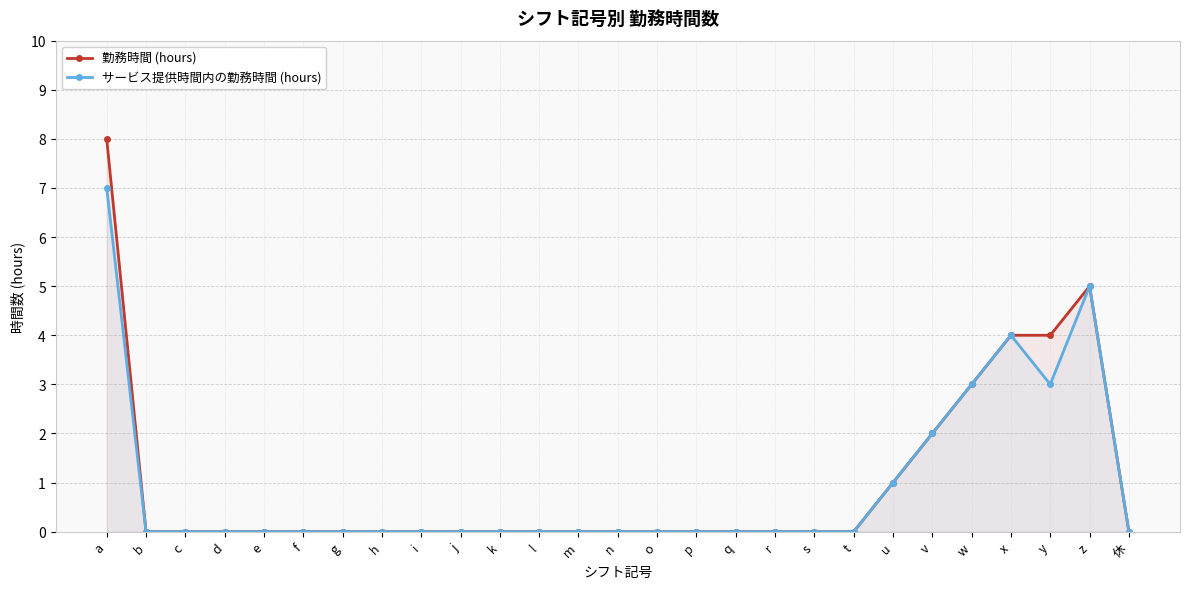

At which category does サービス提供時間内の勤務時間 (hours) reach its first local peak?

x